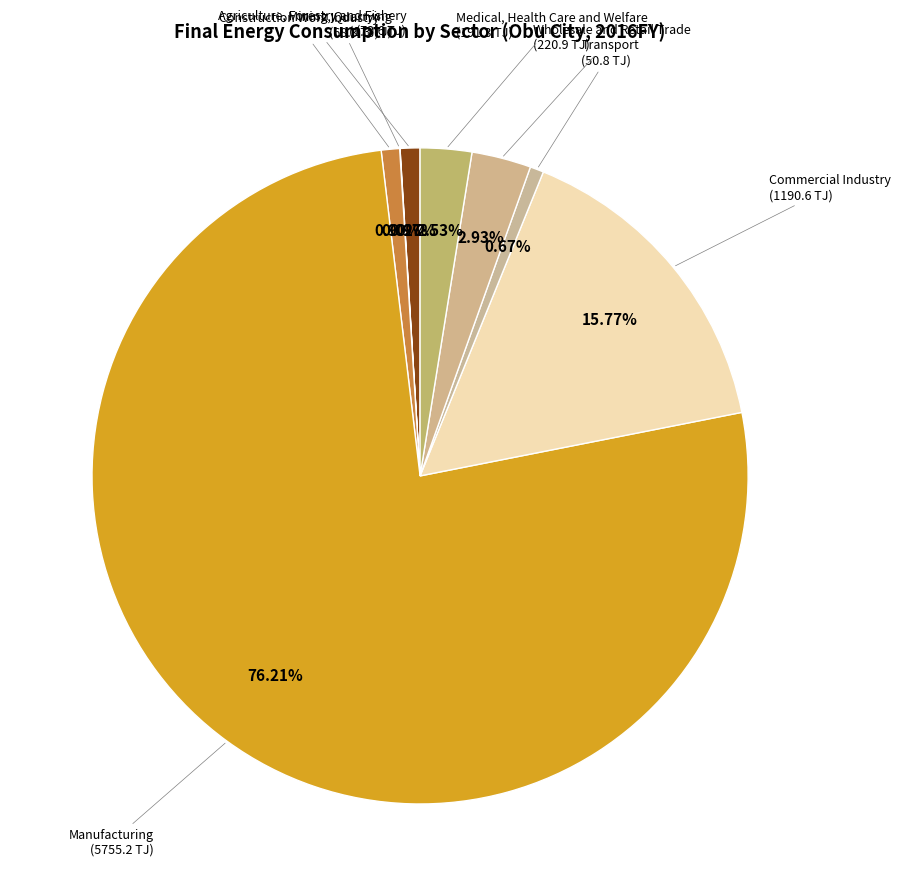

To the nearest percent, what is the combined percentage of Manufacturing and Wholesale and Retail Trade?

79%